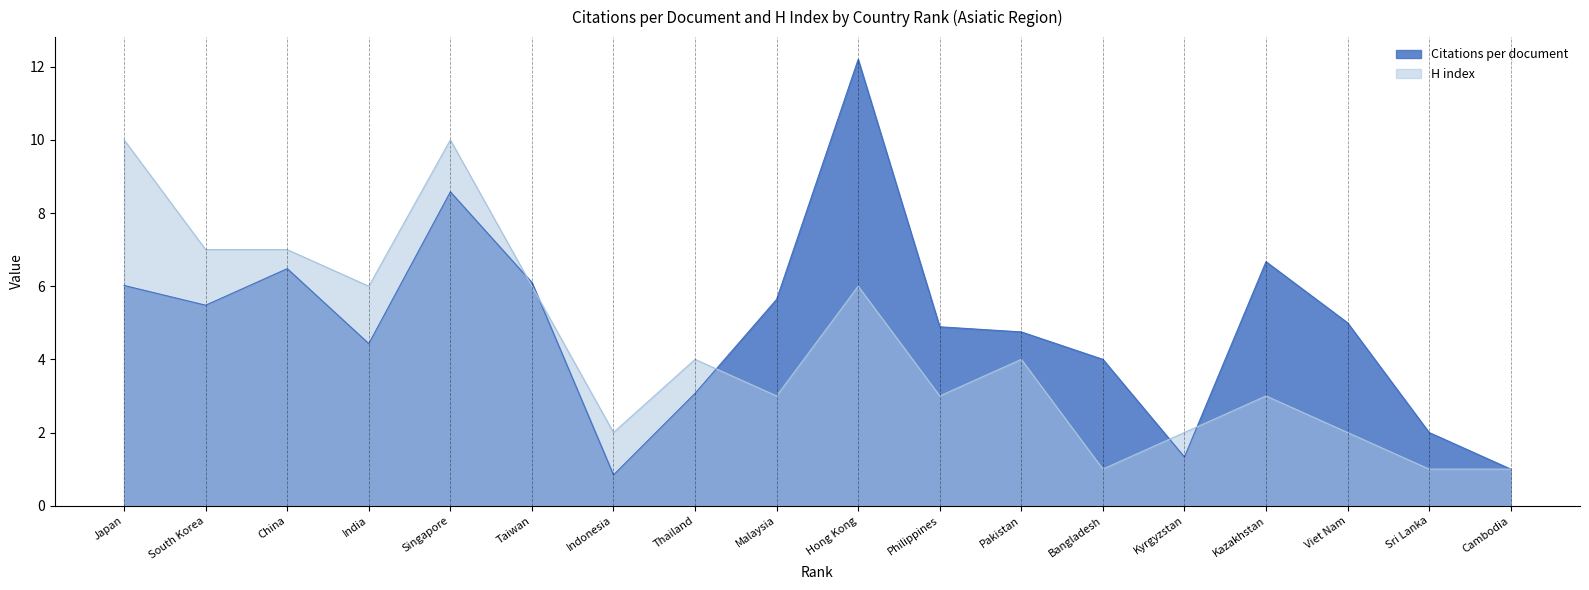

Where is the first local minimum for H index?

India